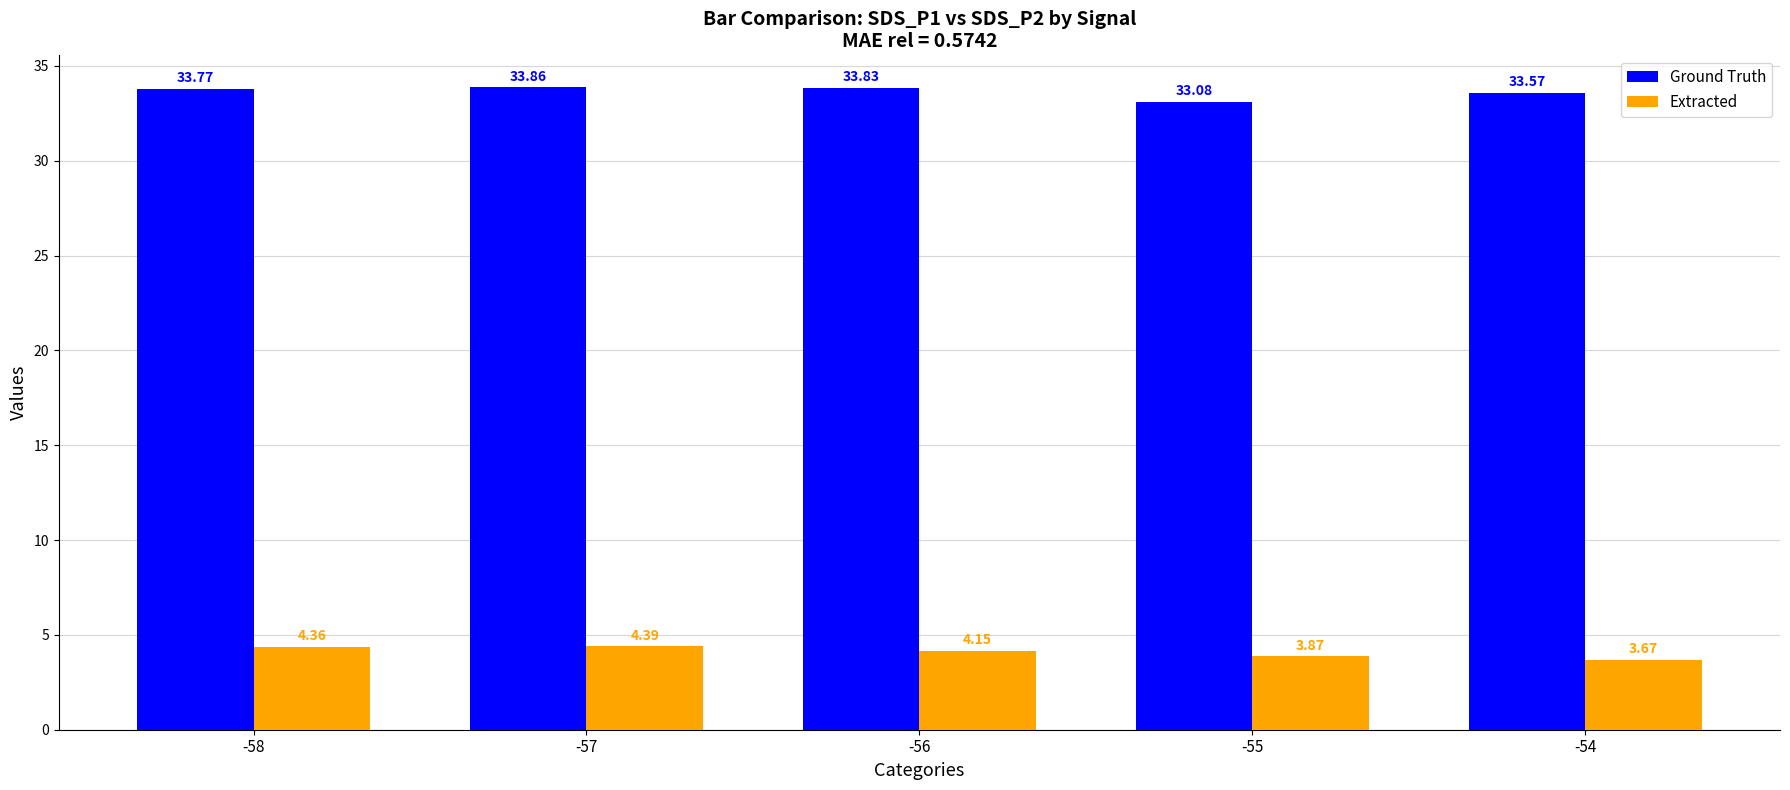

List the series in order of their overall mean, highest first.

Ground Truth, Extracted